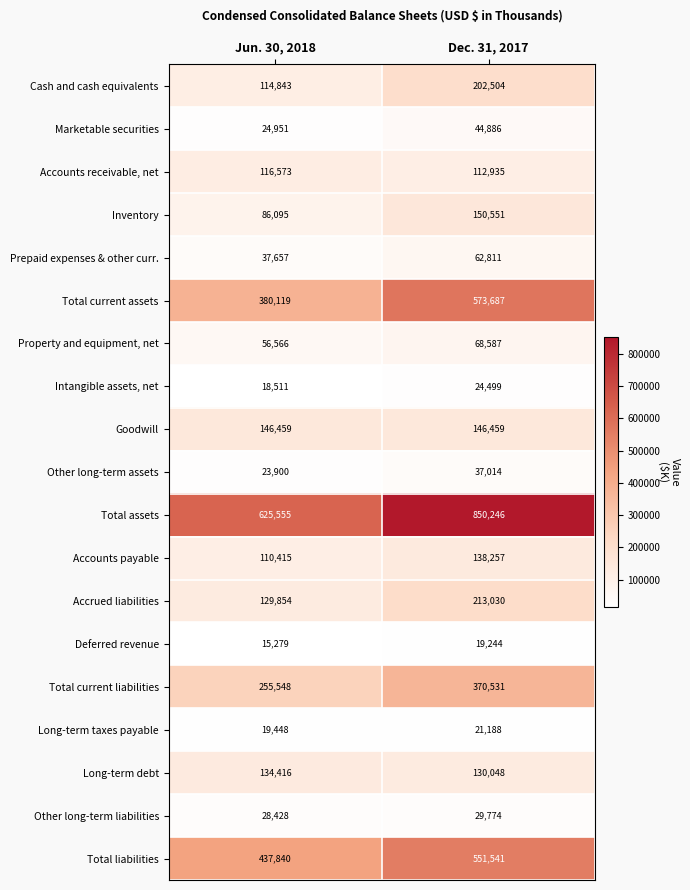

The Total current assets series shows 564692 at Jun. 30, 2018. True or false?

False